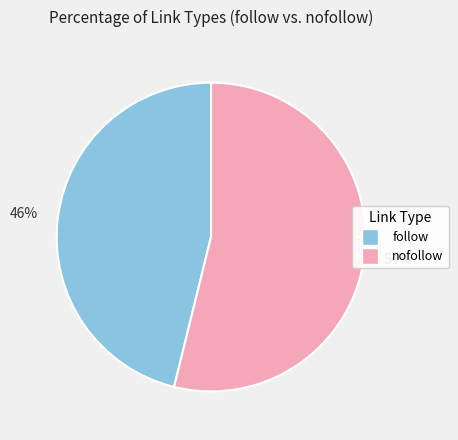

Which slice is the smallest?

follow